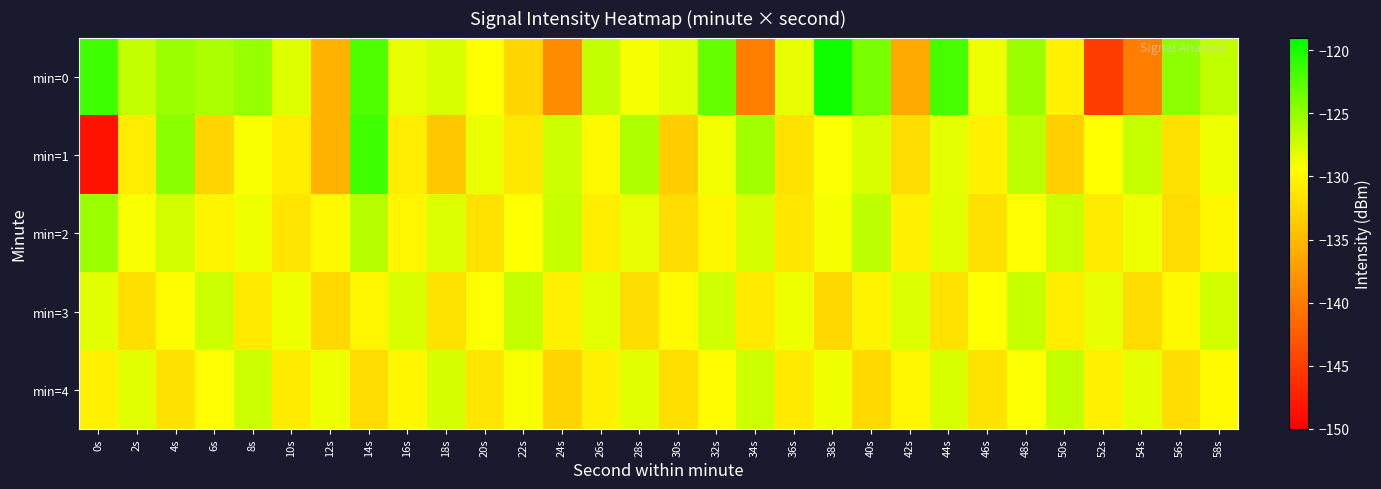

How many data points does each series have?

30